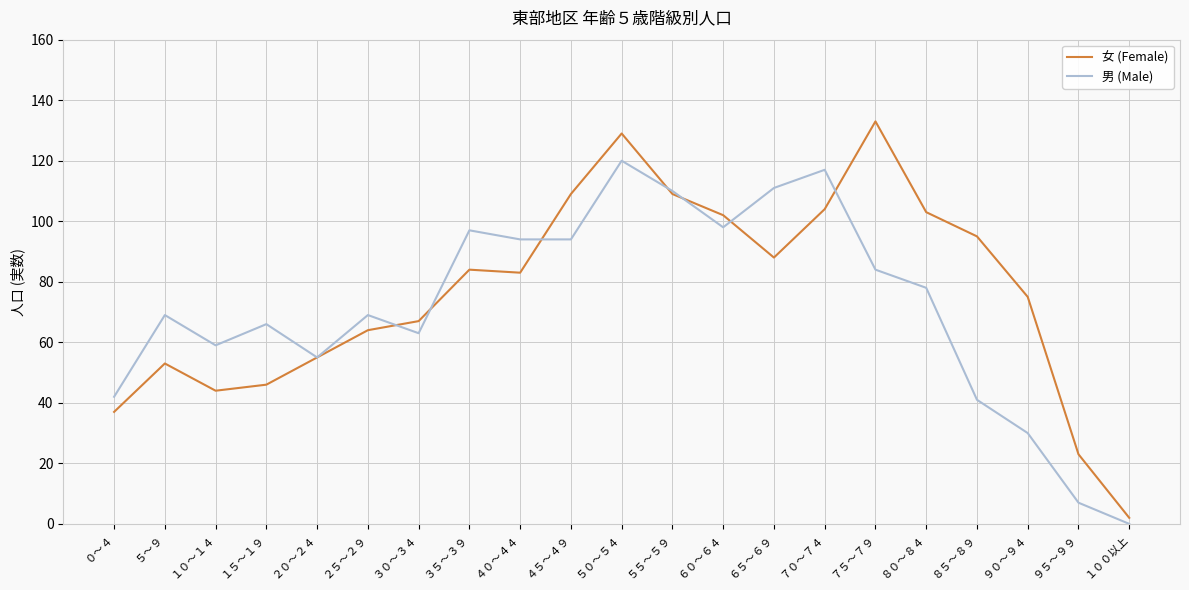

What is the difference between the second highest and second lowest values in the 女 (Female) series?

106